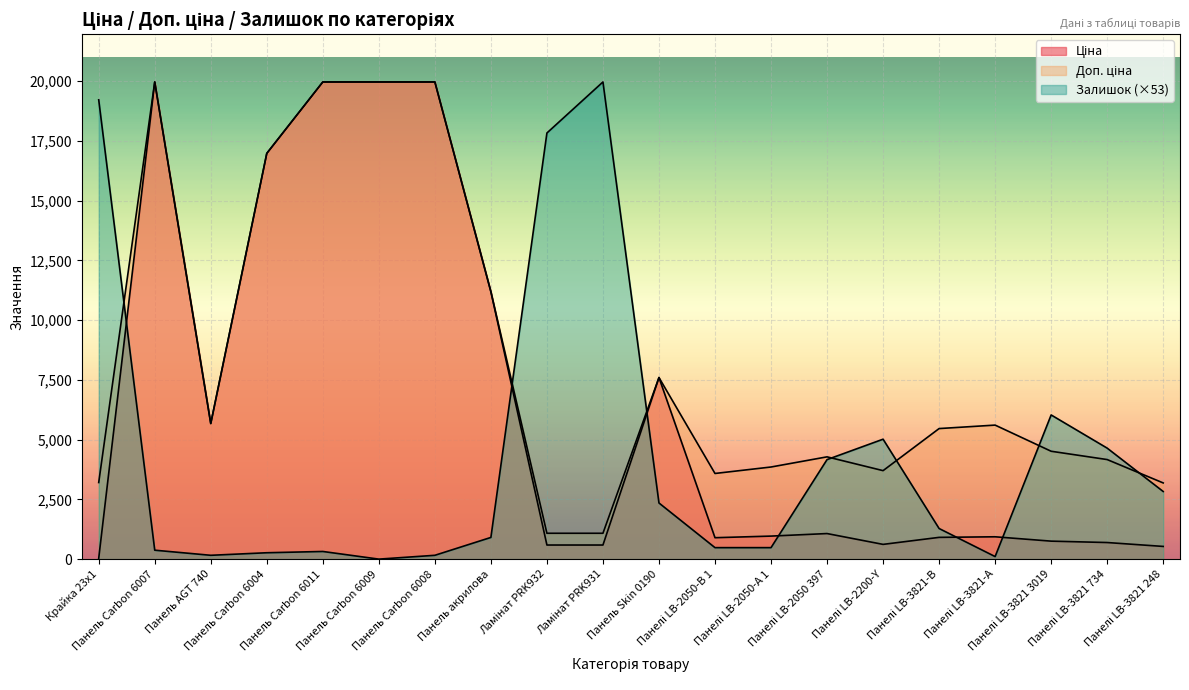

List the series in order of their overall mean, highest first.

Доп. ціна, Ціна, Залишок